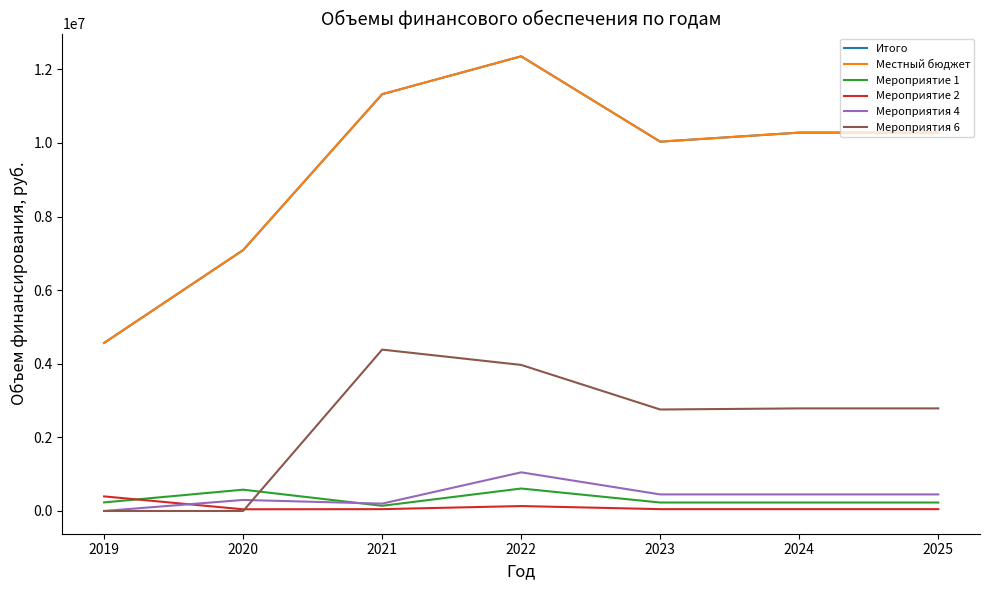

Which series ends up on top after the final intersection of Мероприятие 1 and Мероприятия 4?

Мероприятия 4